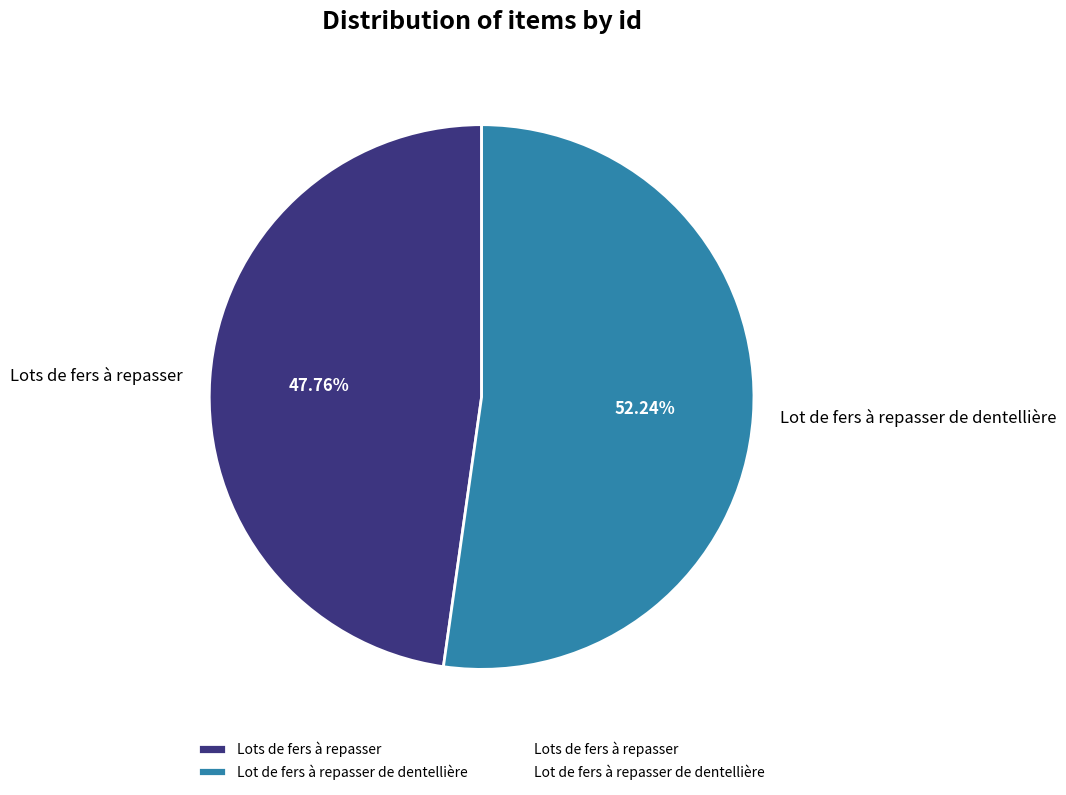

How many segments does this pie chart have?

2